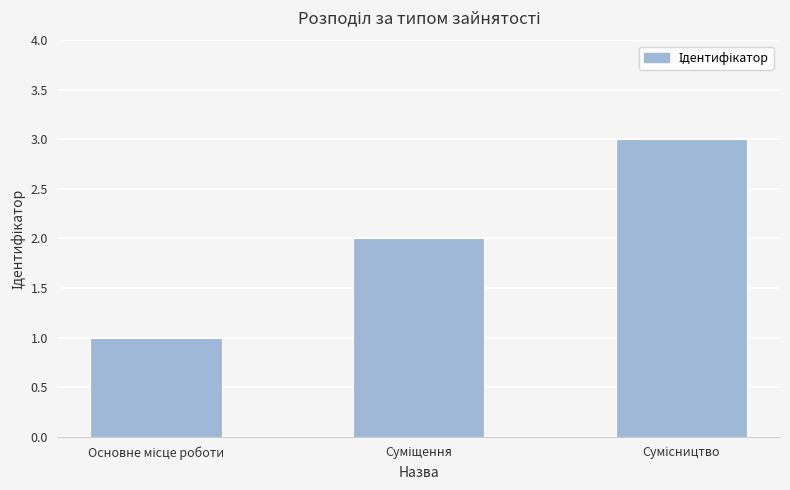

What is the greatest value displayed?

3